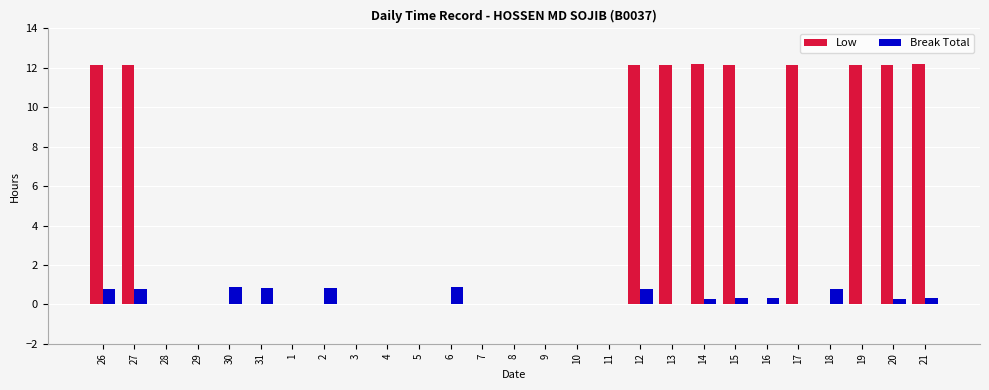

What is the sum of all Low values?

121.7